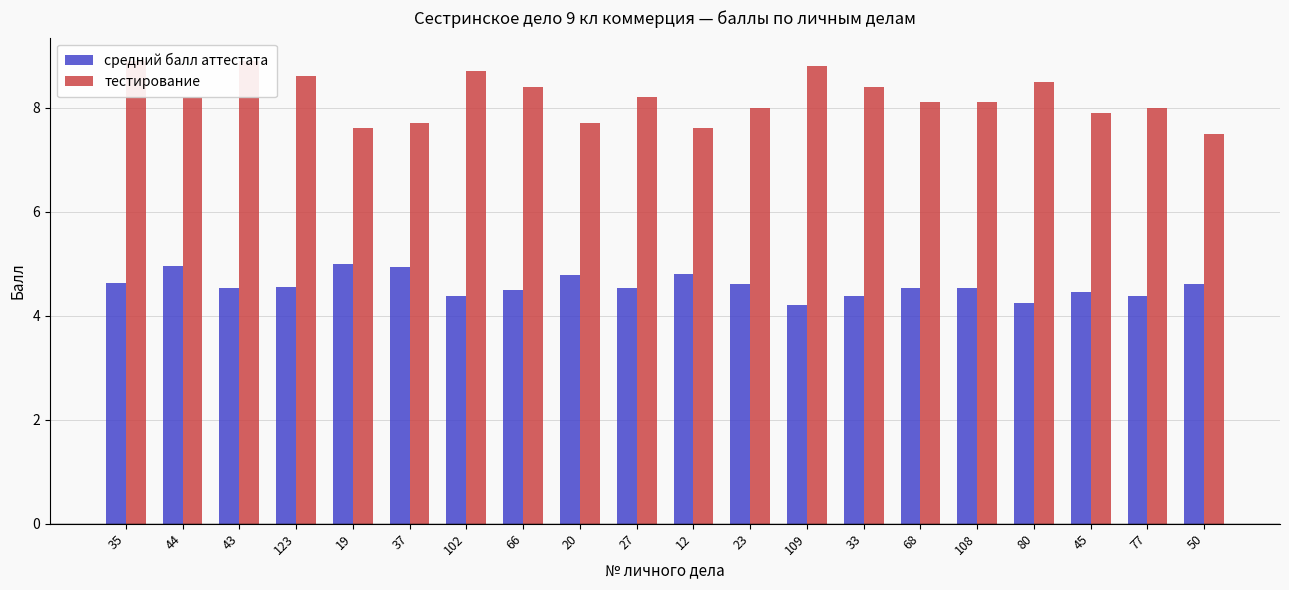

The value of тестирование at 123 is 3.6. True or false?

False